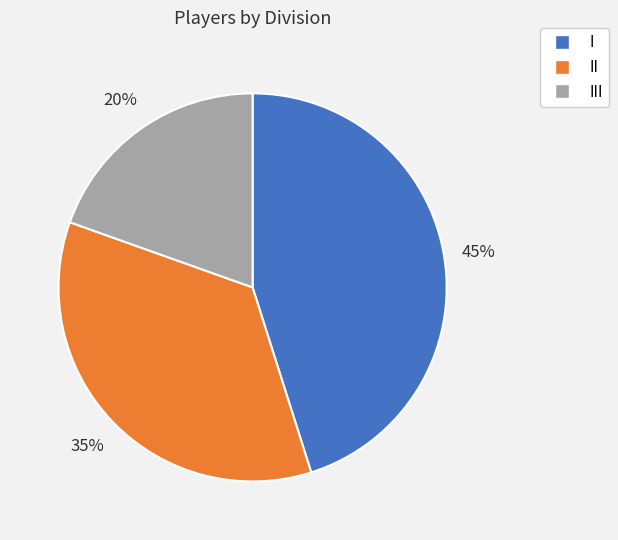

Approximately how many times larger is the value at I compared to II?

1.3